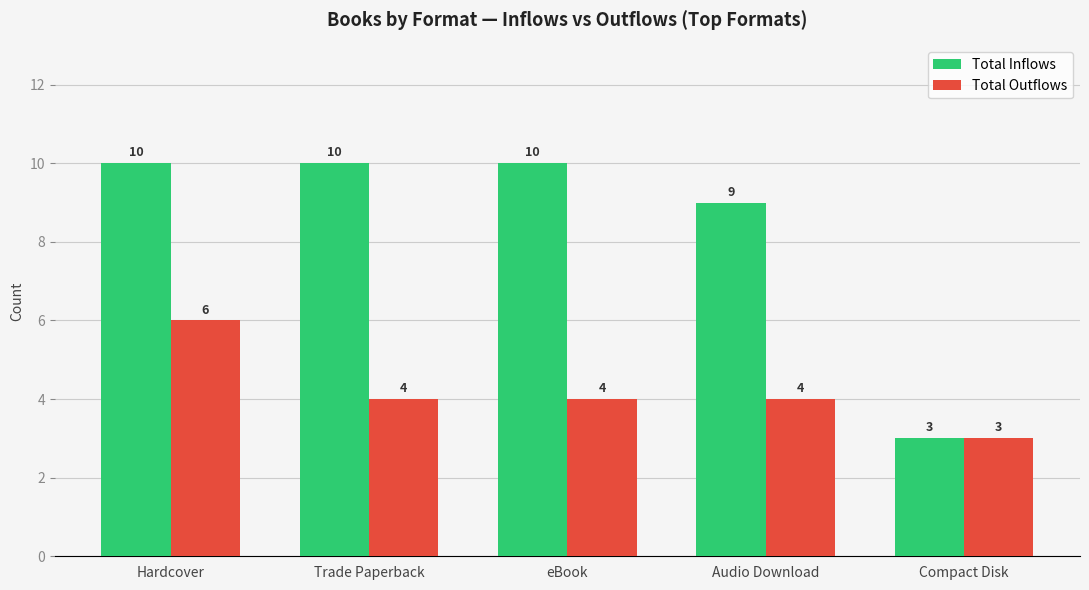

Reading right to left, what are all the values shown in this chart?

Total Inflows: Compact Disk=3	Audio Download=9	eBook=10	Trade Paperback=10	Hardcover=10
Total Outflows: Compact Disk=3	Audio Download=4	eBook=4	Trade Paperback=4	Hardcover=6